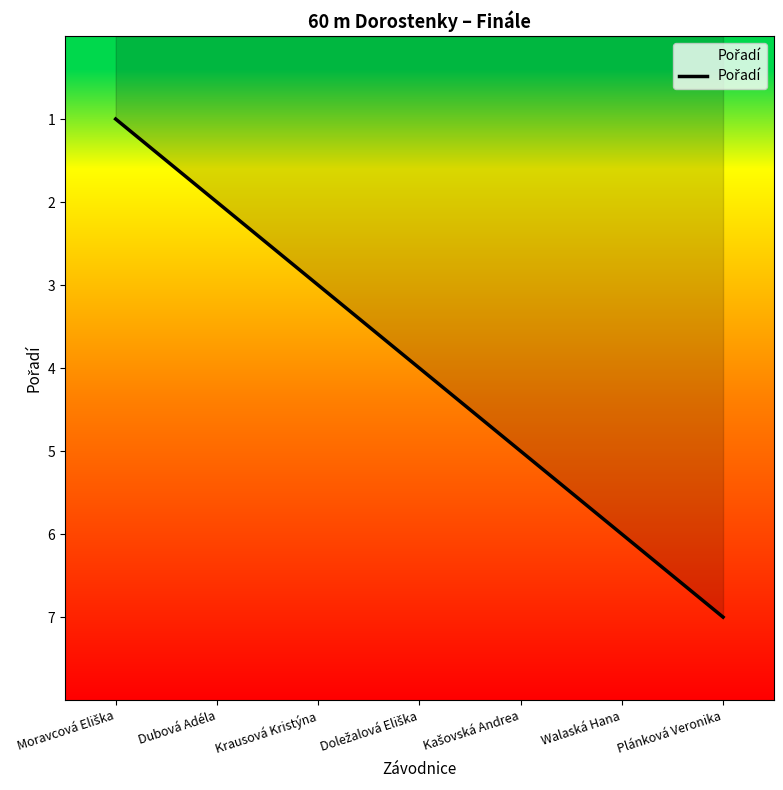

Where does the data first go above 4?

Kašovská Andrea